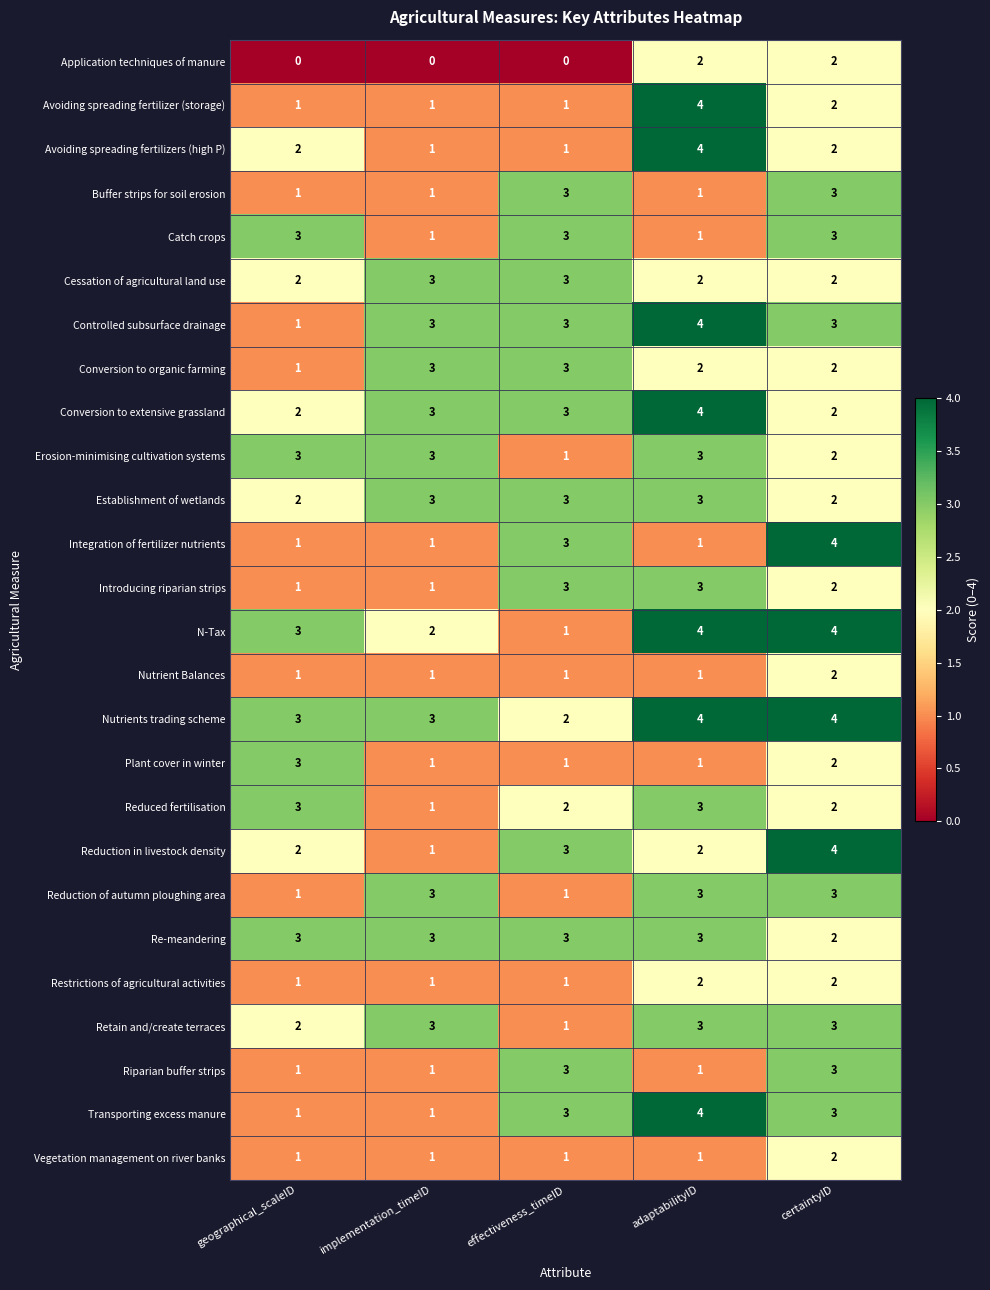

What is the sum of the Nutrients trading scheme values at implementation_timeID and certaintyID?

7